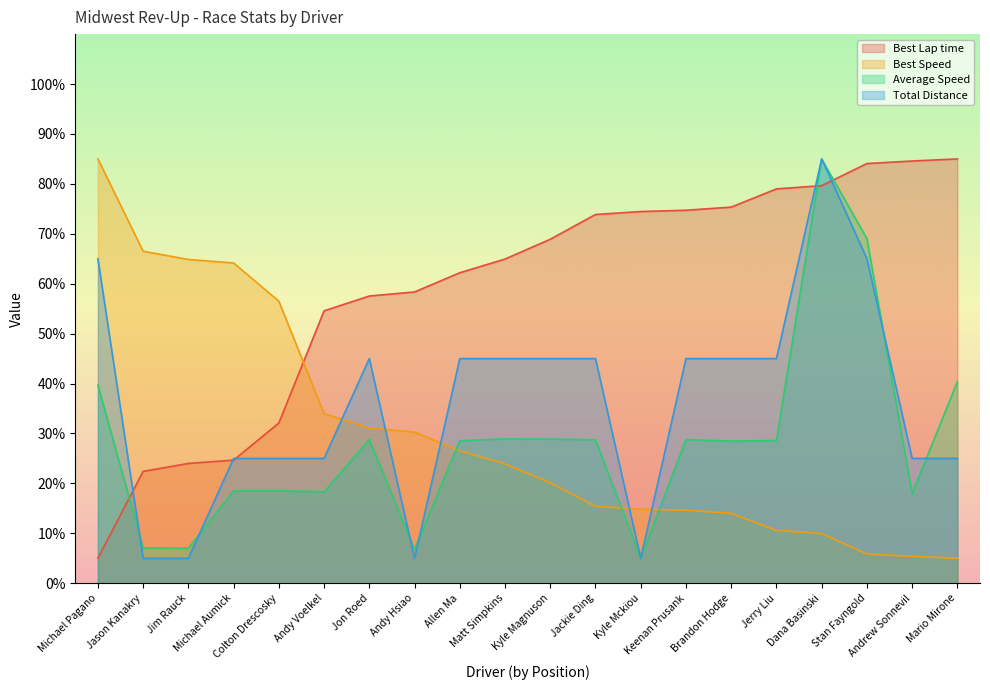

True or false: Best Speed has a value of 5.9 at Stan Fayngold.

True